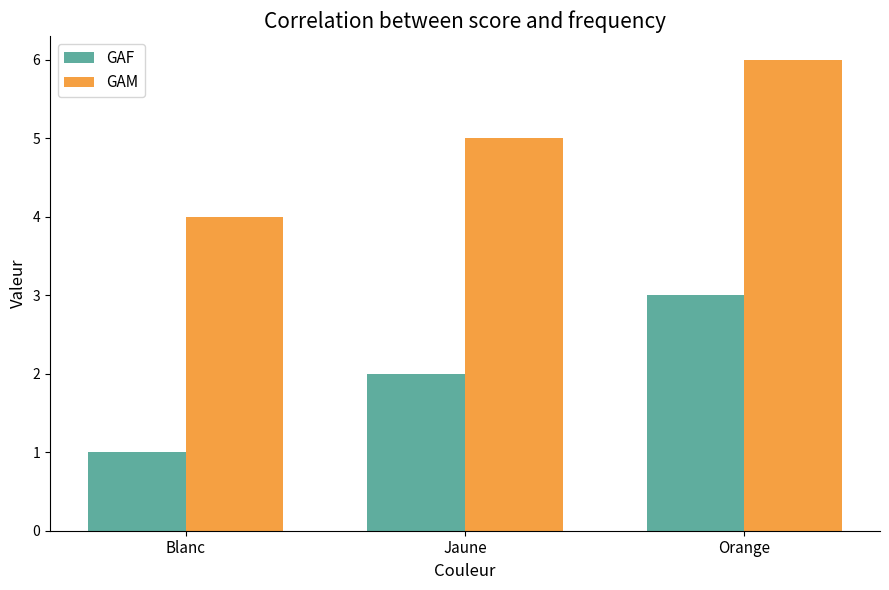

What are all the series names shown in the legend?

GAF, GAM